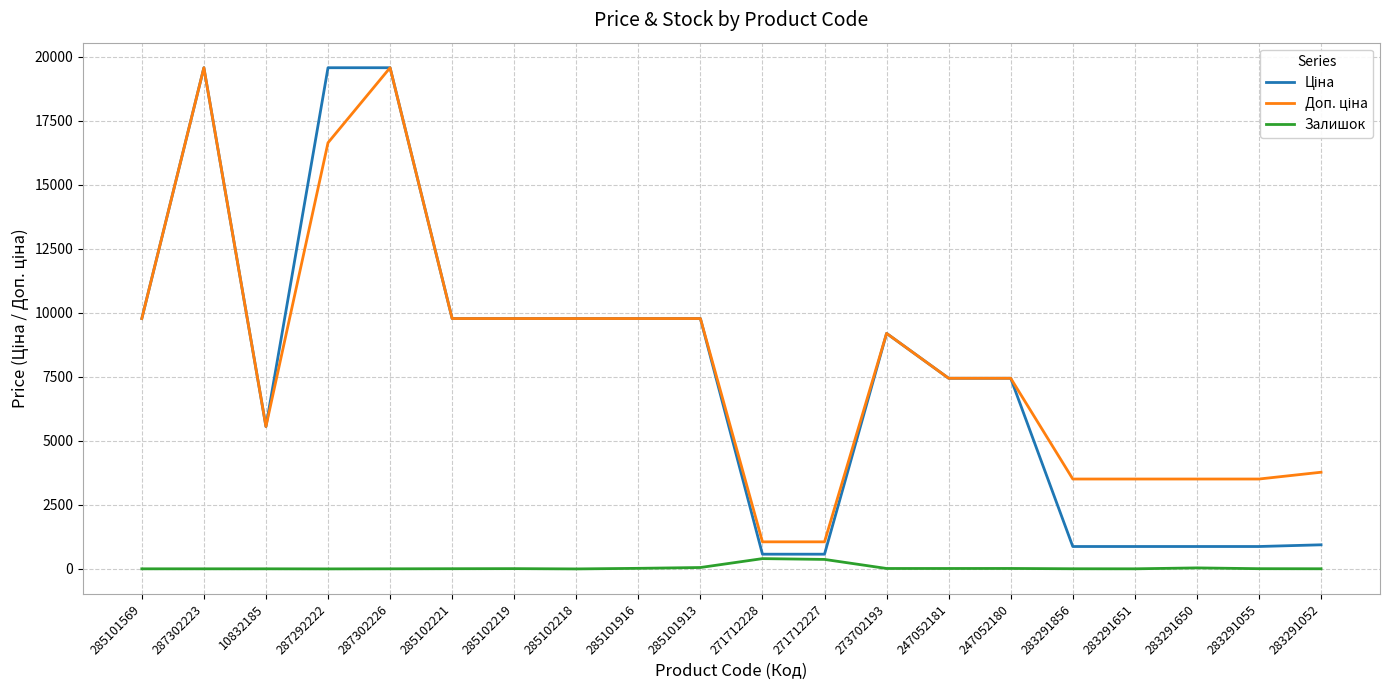

What is the greatest value displayed?

19564.9